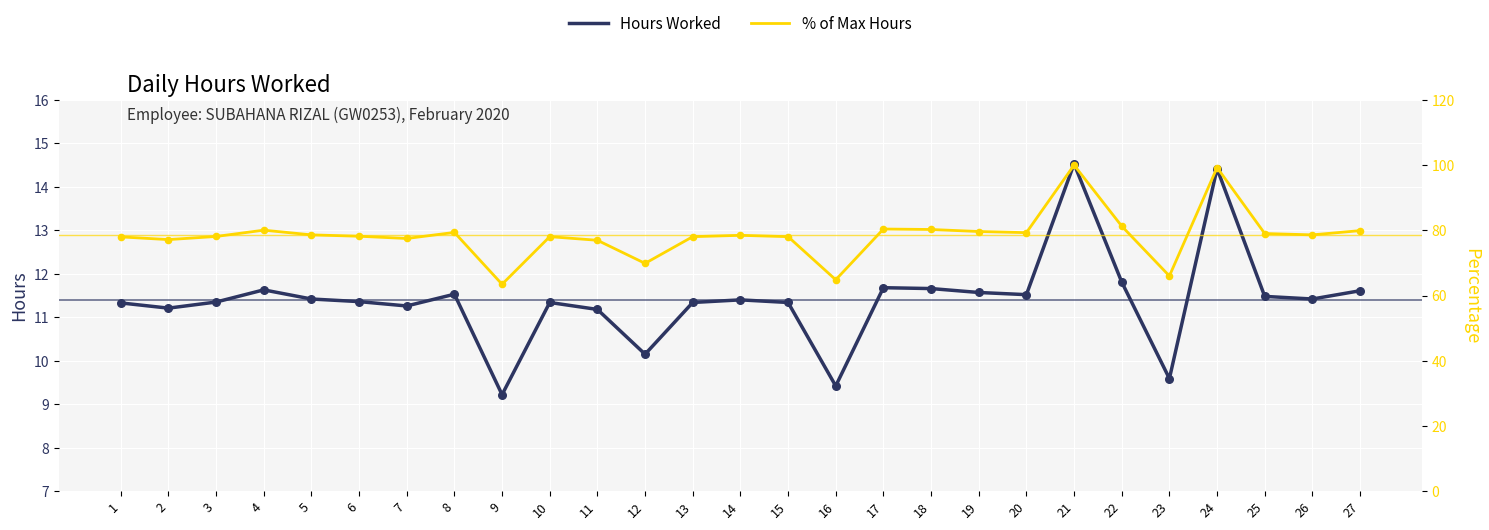

Which series has the largest total across all categories?

% of Max Hours